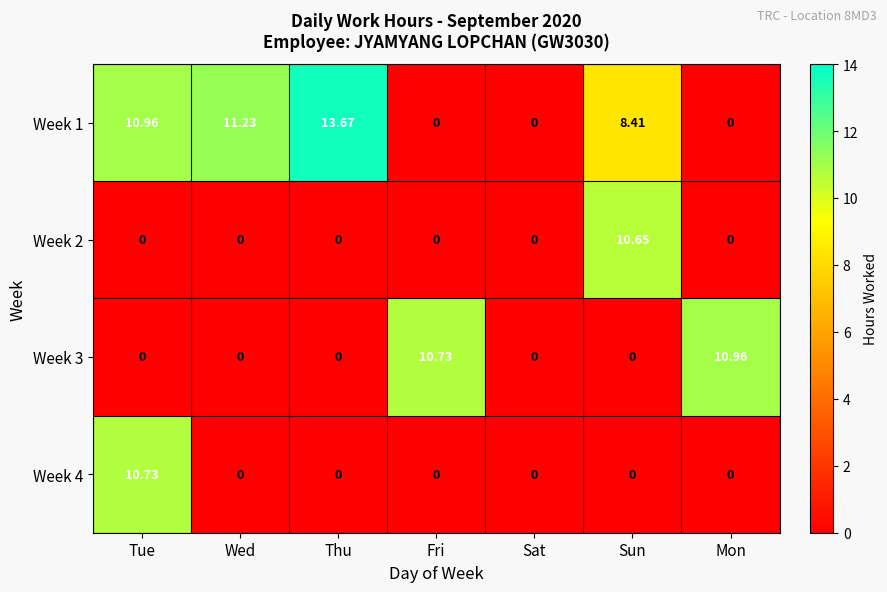

At which label does Week 4 reach its peak?

Tue